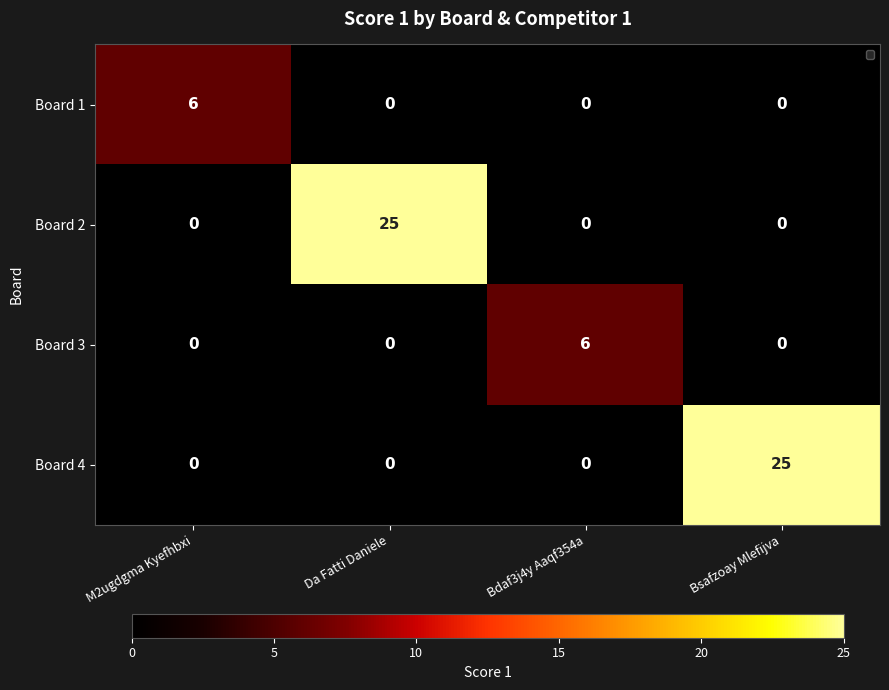

What is the total value across all series at Da Fatti Daniele?

25